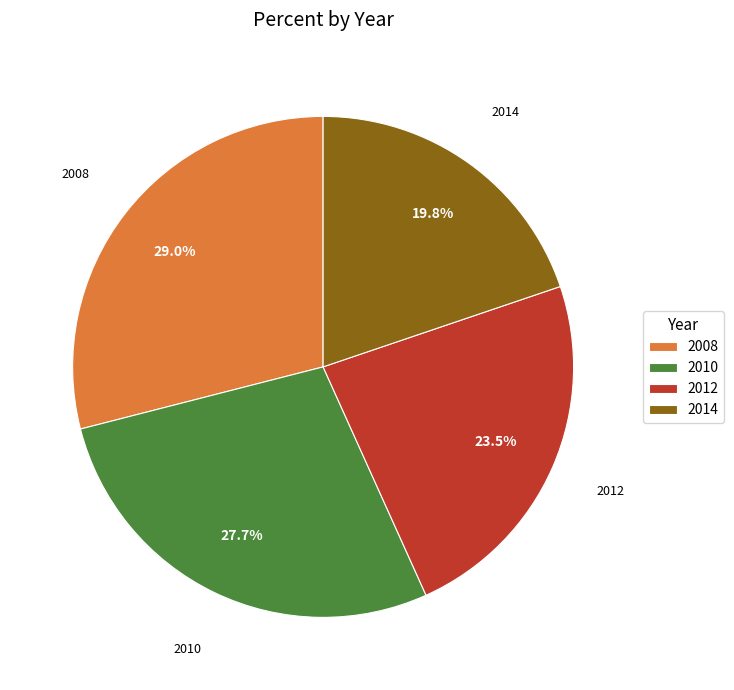

How many segments does this pie chart have?

4